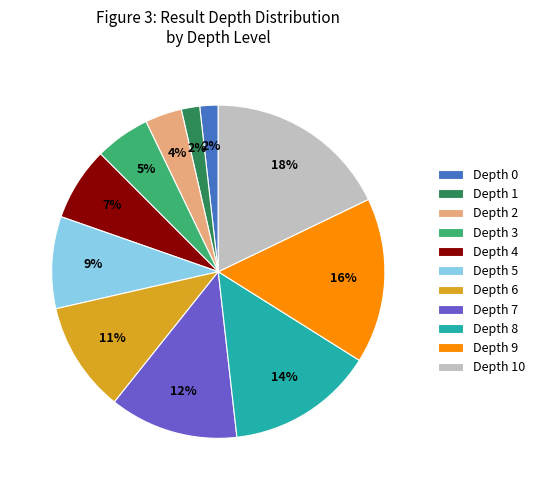

Combined, do Depth 4 and Depth 10 account for over 50%?

No